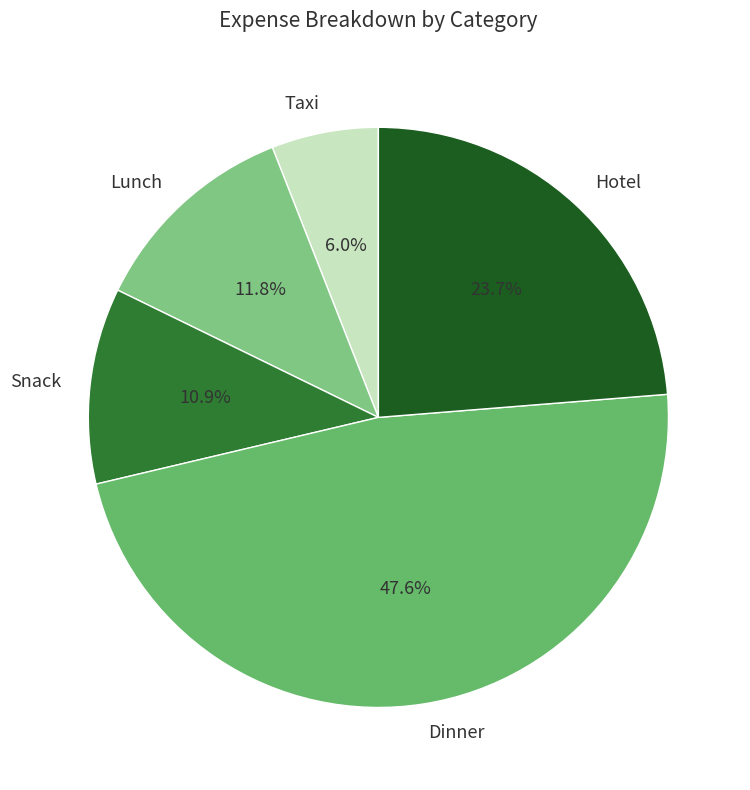

Rank the categories by value from highest to lowest.

Dinner, Hotel, Lunch, Snack, Taxi